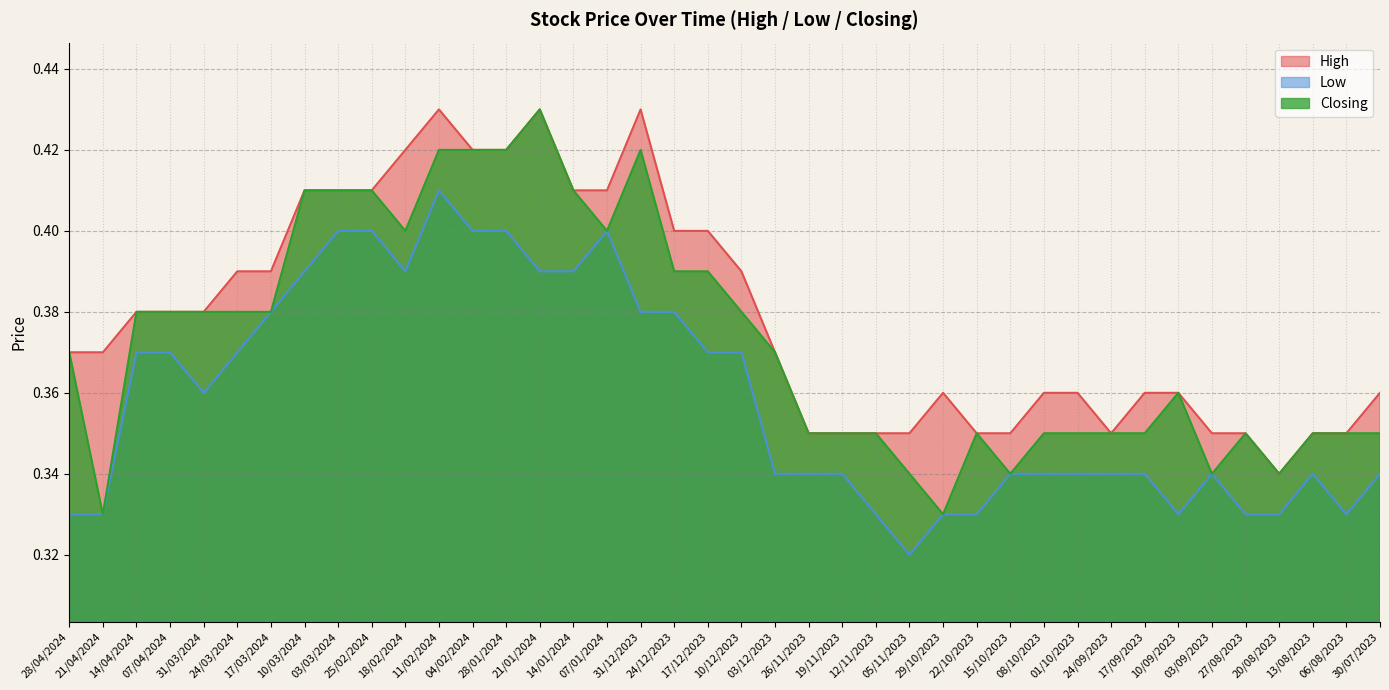

What are all the series names shown in the legend?

High, Low, Closing